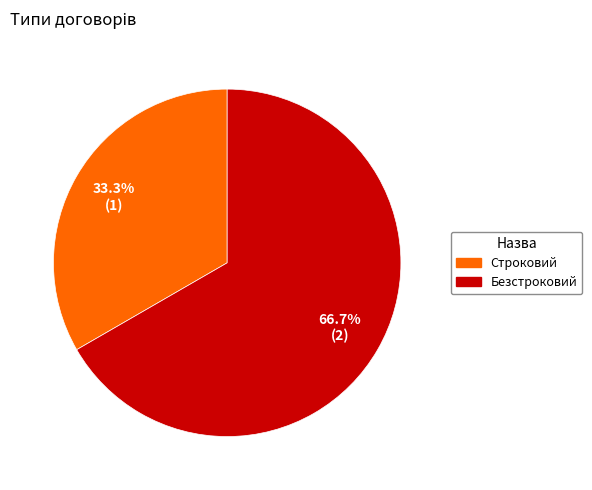

Count the number of slices in the pie.

2